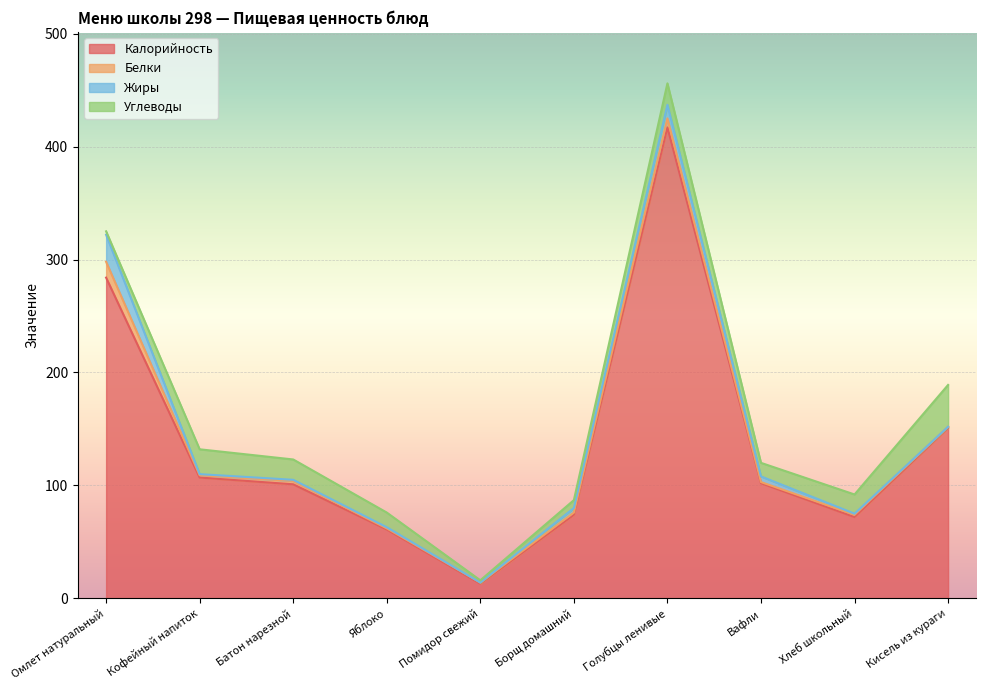

What are all the series names shown in the legend?

Калорийность, Белки, Жиры, Углеводы